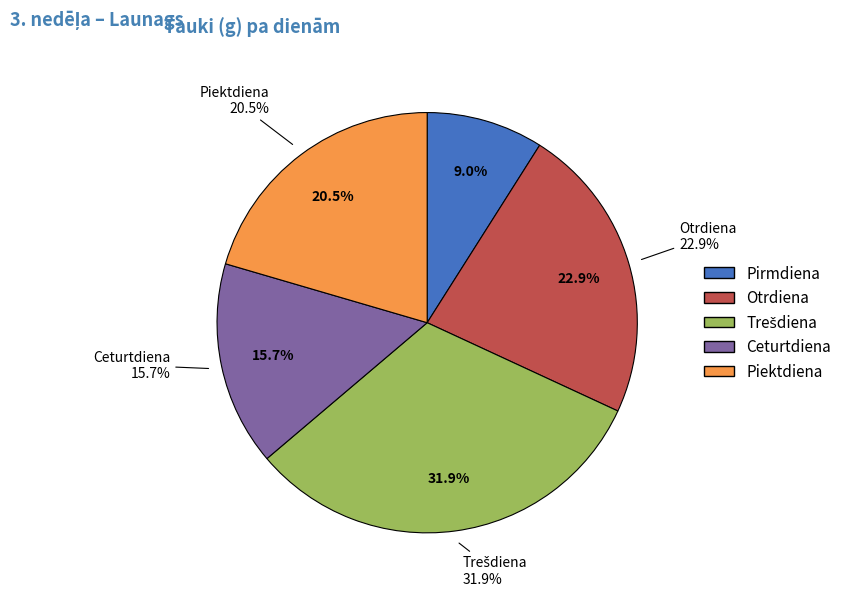

True or false: Piektdiena accounts for 20% of the total.

True